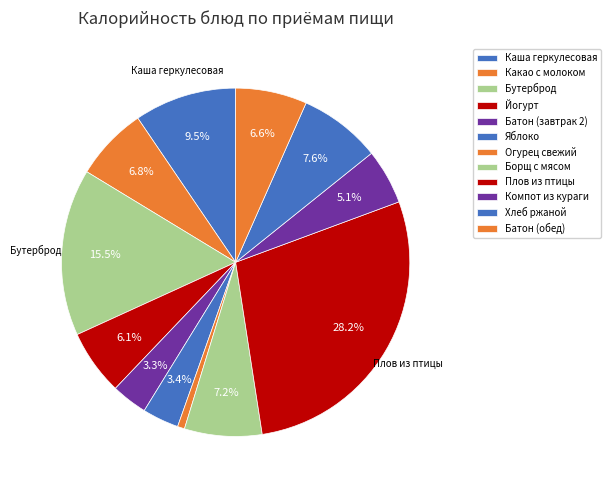

The Какао с молоком slice represents 7% of the pie. True or false?

True